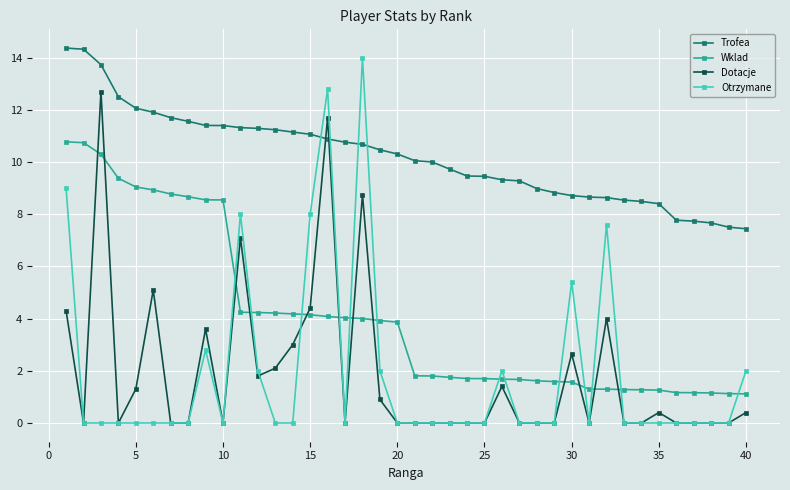

What is the value of the Trofea point at the 5th from the left?

12.1